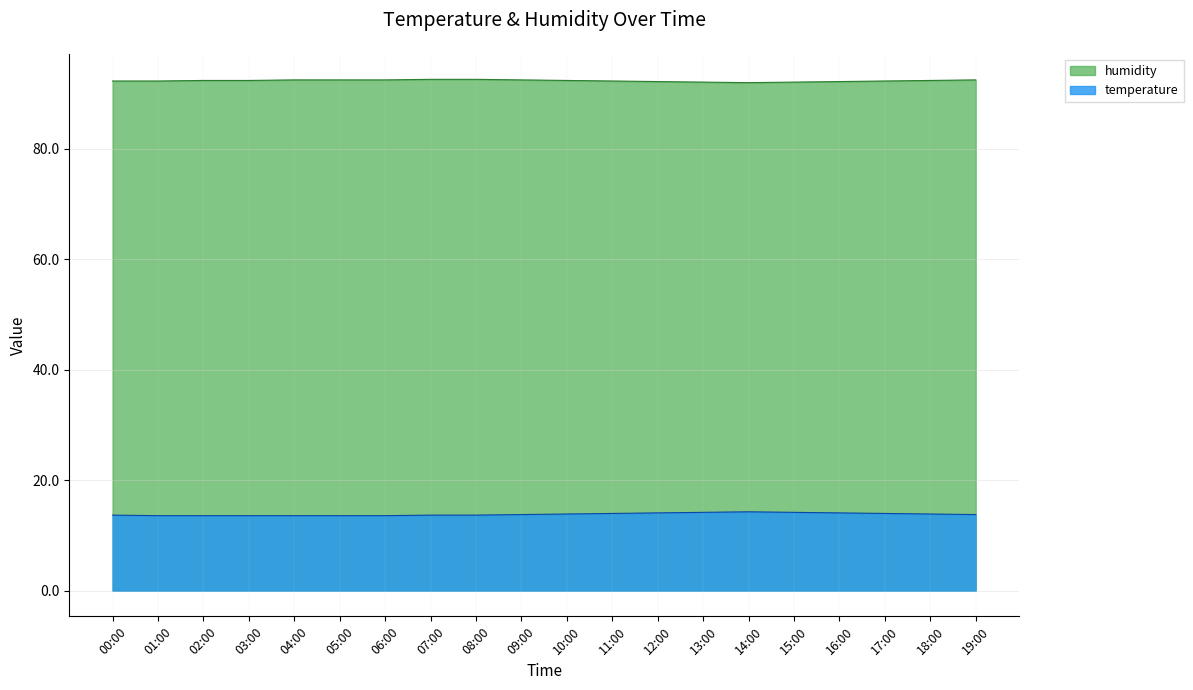

What is the value of the humidity point at the 19th from the left?

92.5